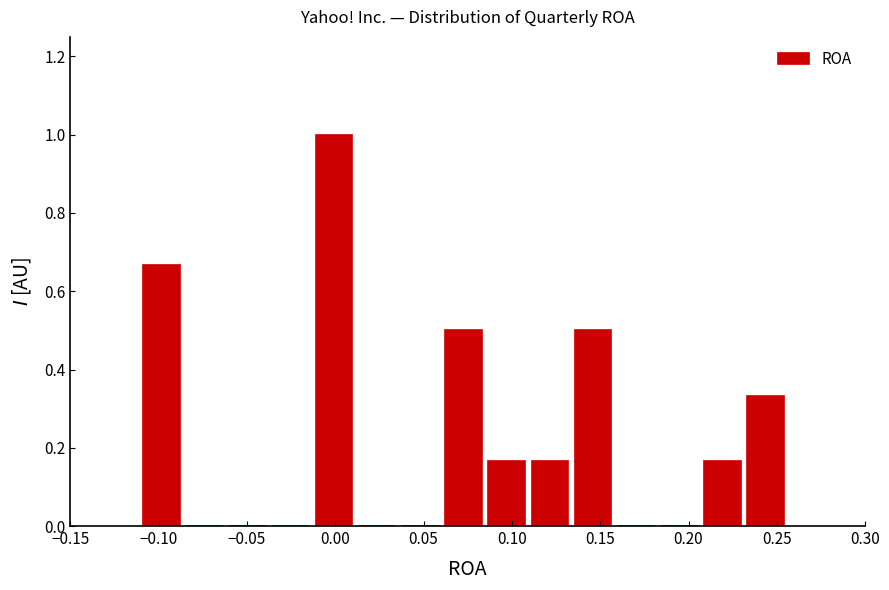

Reading left to right, transcribe this chart: for each bar, give the range it covers on the x-axis and its height. Neither the bar edges nor the heights are printed on the chart, so give them approximately, as read against the axes.

-0.110 to -0.085: 0.66
-0.085 to -0.060: 0
-0.060 to -0.035: 0
-0.035 to -0.015: 0
-0.015 to 0.010: 1.00
0.010 to 0.035: 0
0.035 to 0.060: 0
0.060 to 0.085: 0.50
0.085 to 0.110: 0.16
0.110 to 0.135: 0.16
0.135 to 0.160: 0.50
0.160 to 0.185: 0
0.185 to 0.205: 0
0.205 to 0.230: 0.16
0.230 to 0.255: 0.34